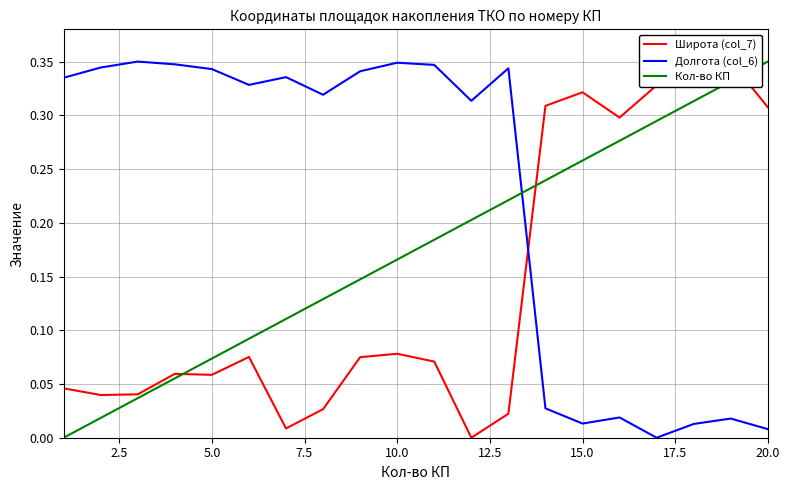

How many data points does each series have?

20